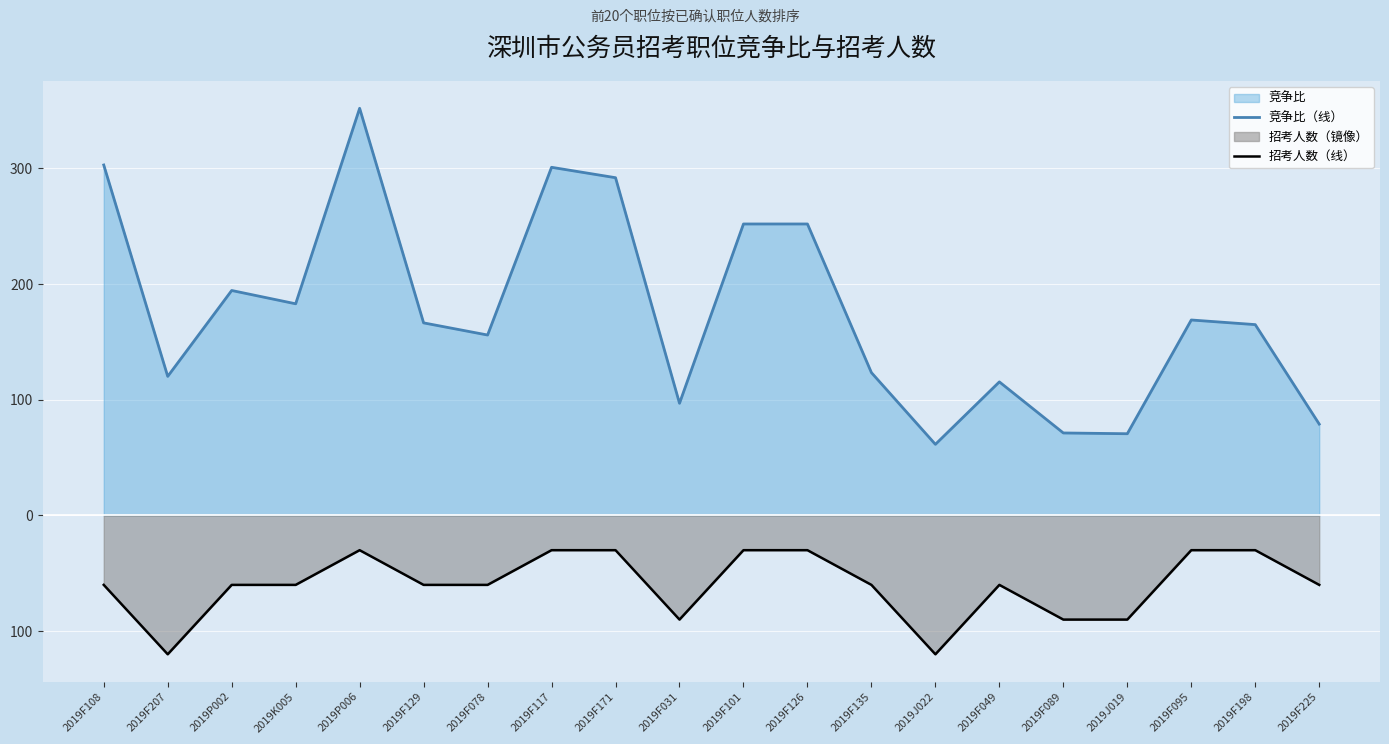

Which series has the largest total across all categories?

竞争比（线）